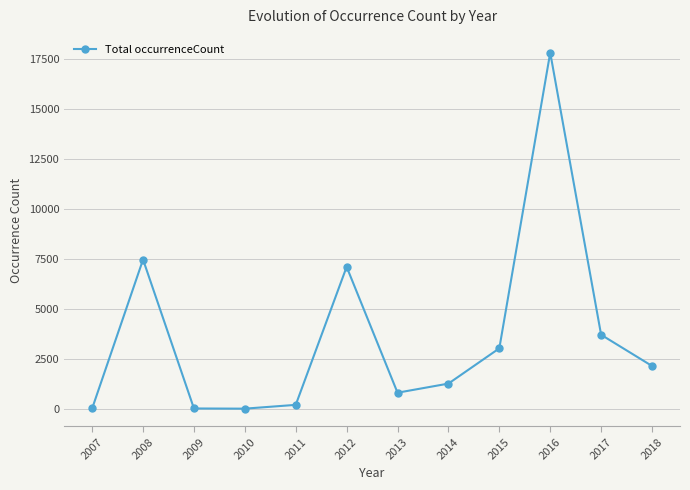

At which category does the data reach its first local peak?

2008